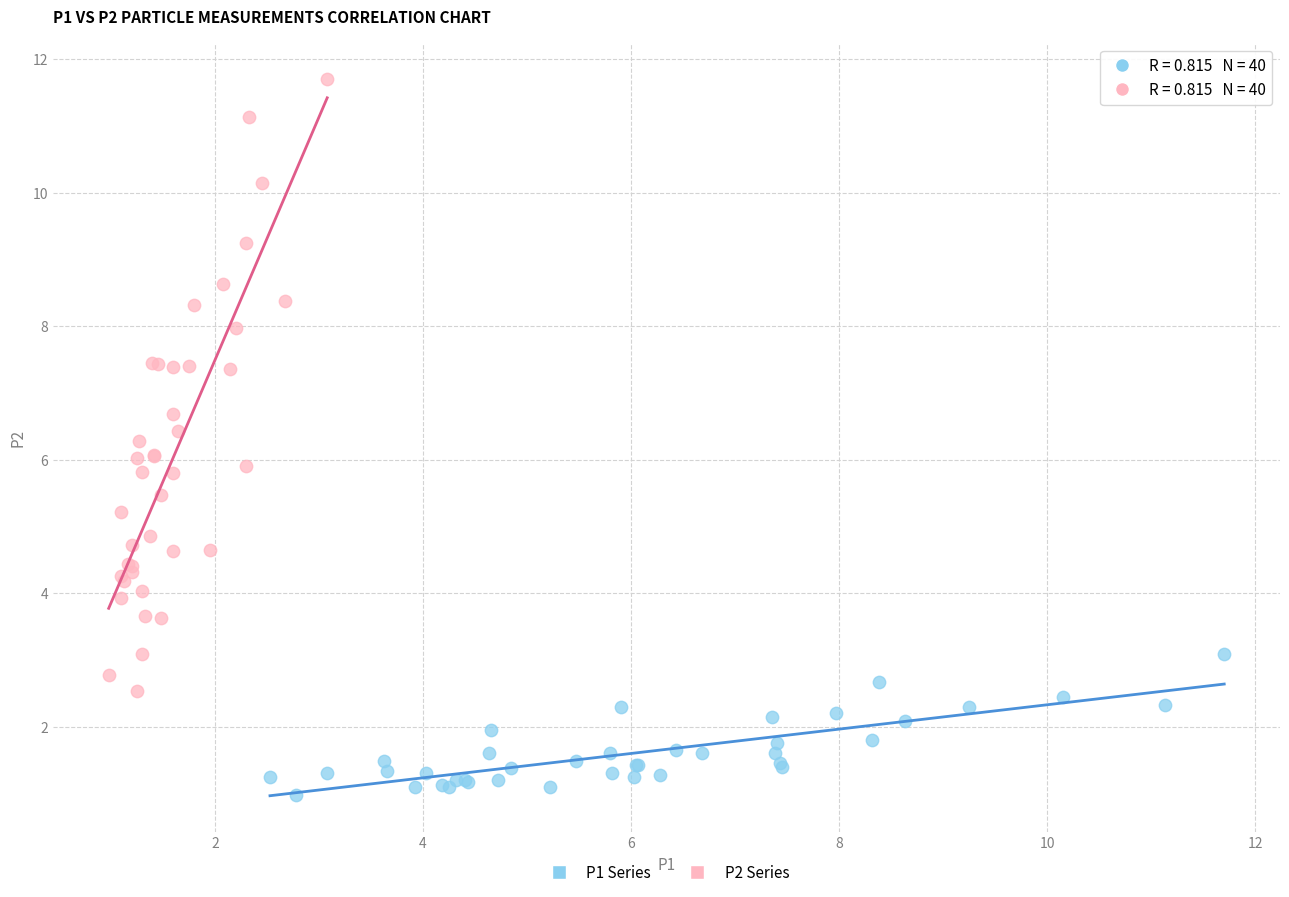

Which series contains the lowest Y value?

P1 Series